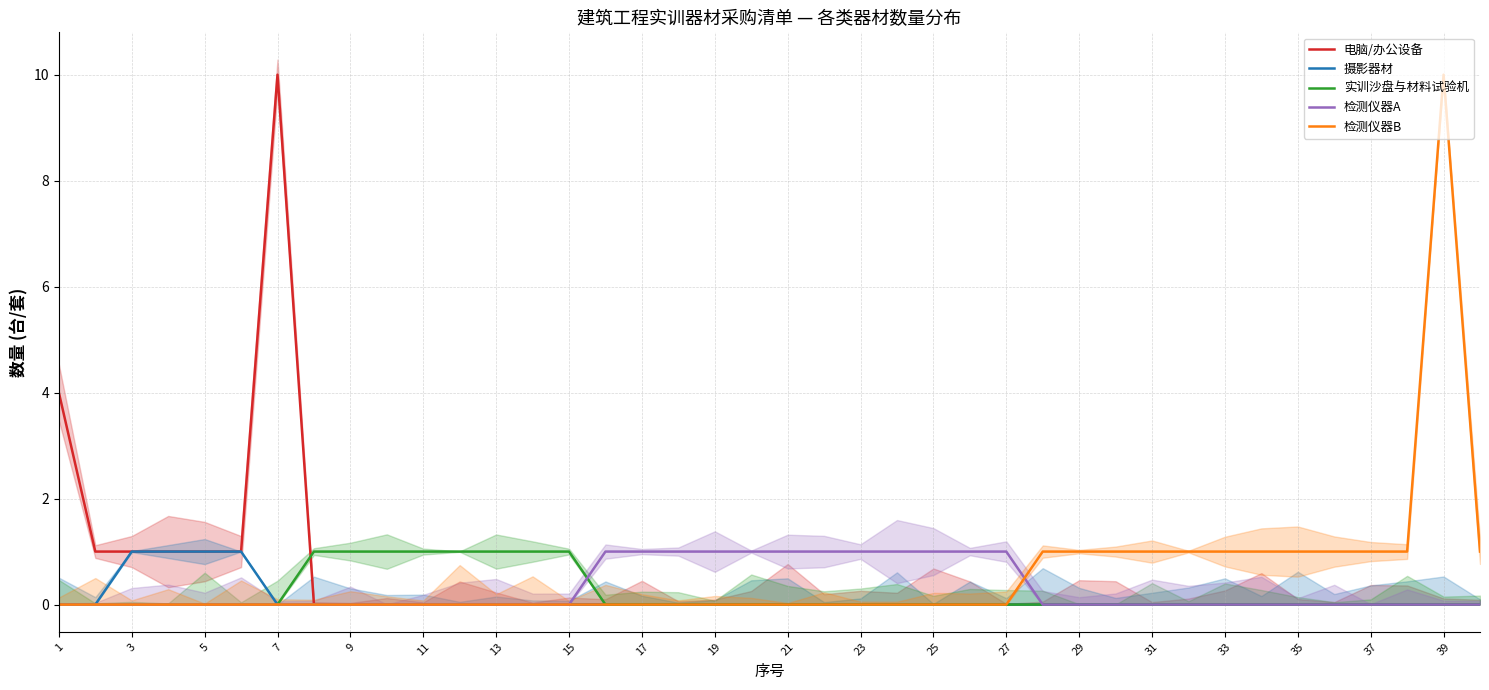

What is the greatest value displayed?

10